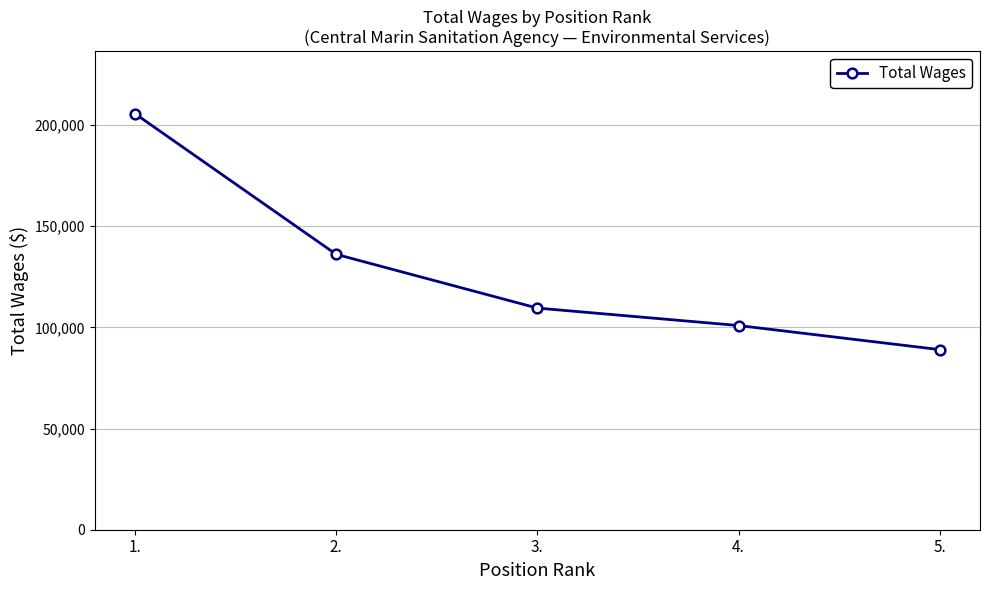

What is the minimum value shown in the chart?

89019